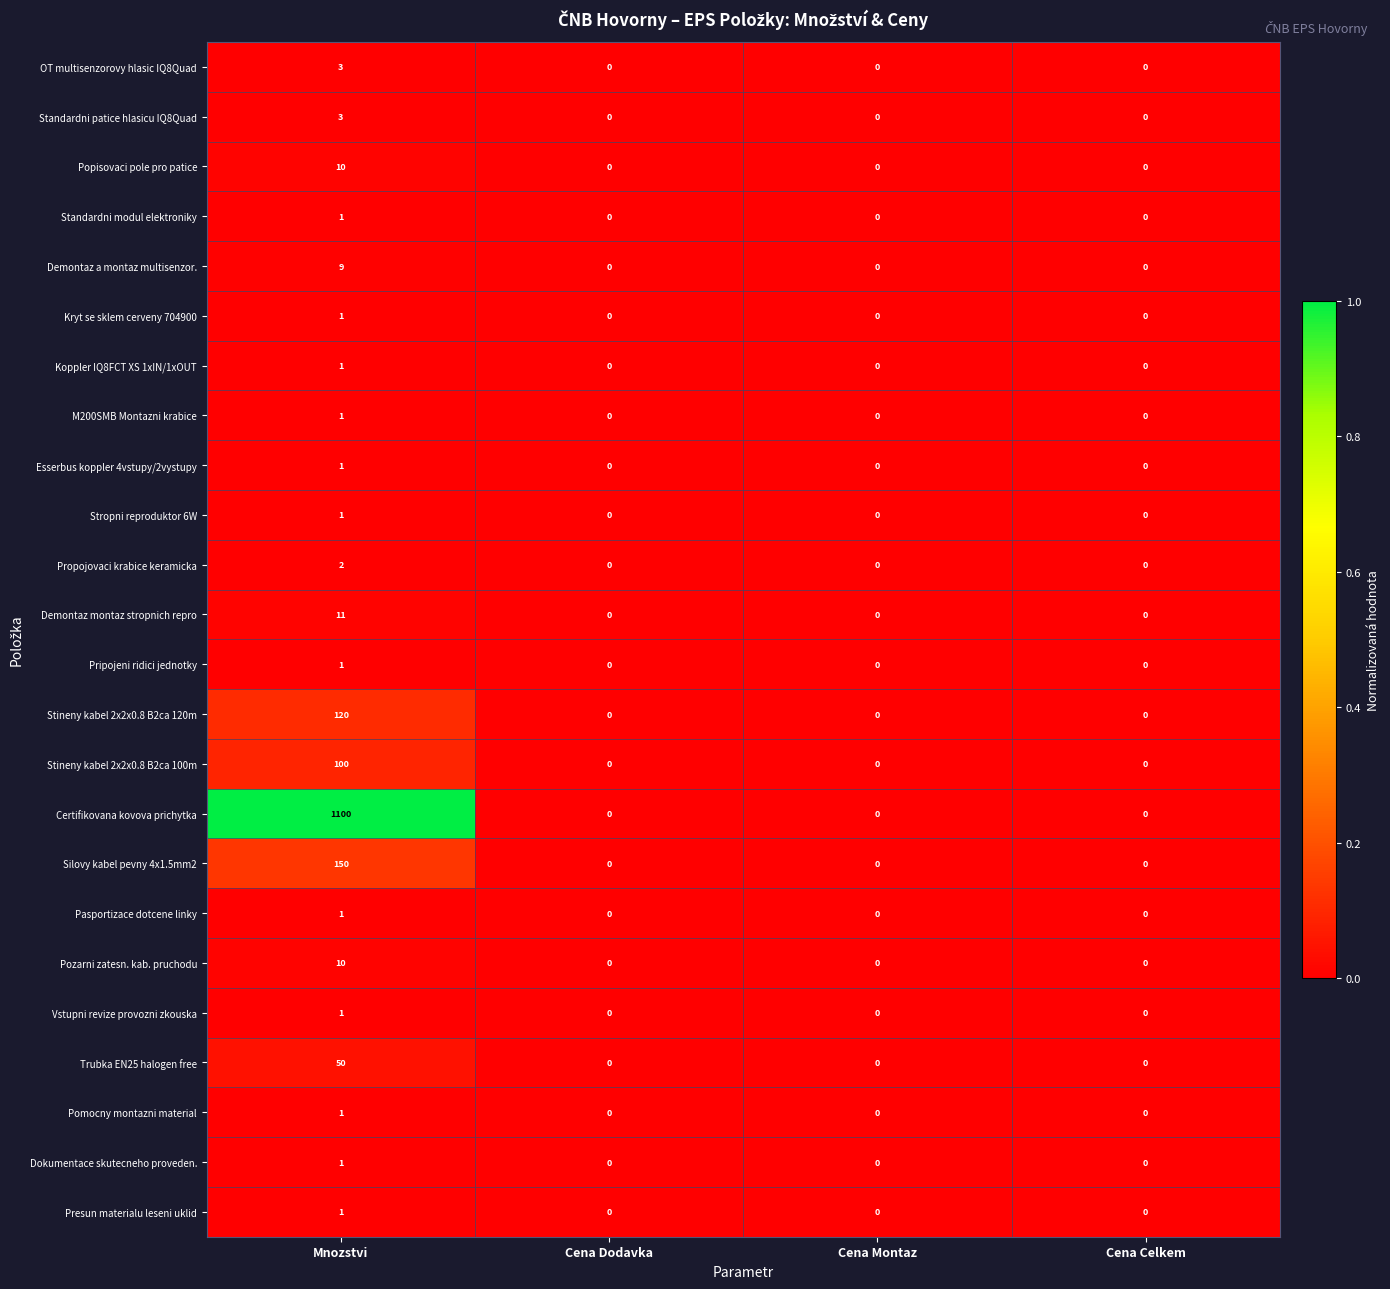

Which series has the widest spread of values?

Certifikovana kovova prichytka